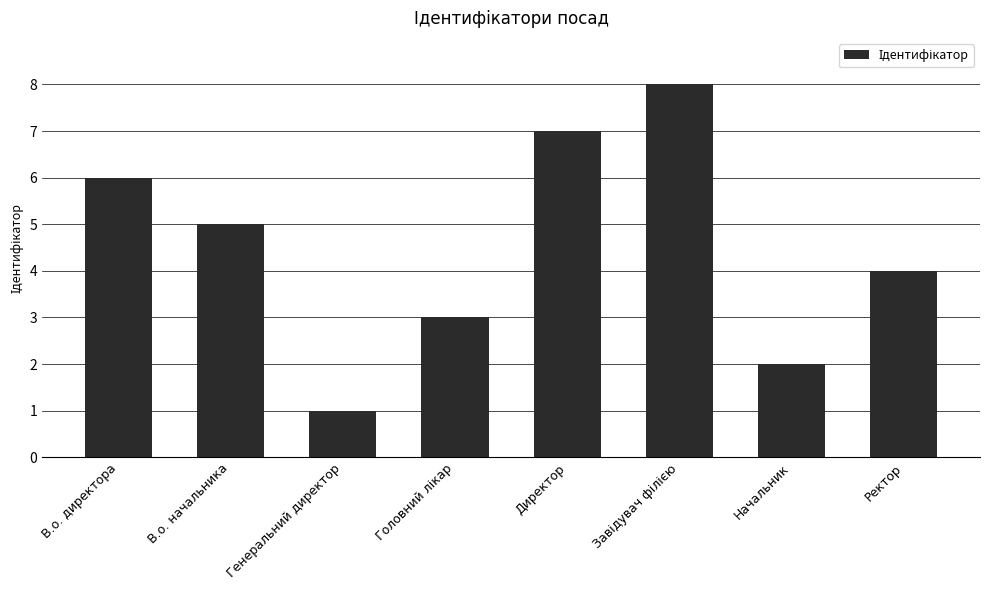

Where is the data nearest to the value 4?

Ректор